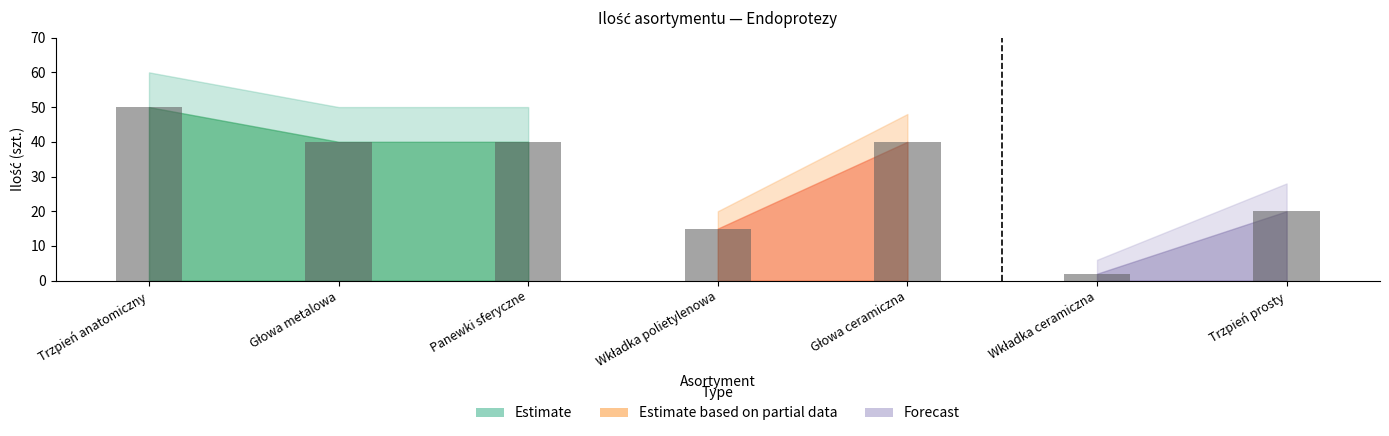

What are all the series names shown in the legend?

Estimate, Estimate based on partial data, Forecast